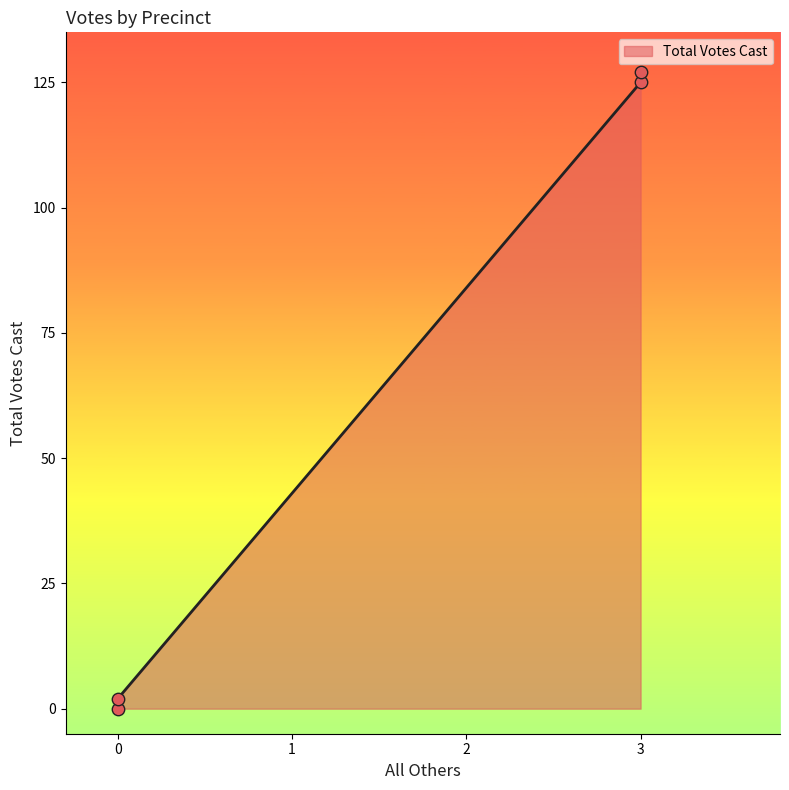

What is the change in value from Ab - Central Absentee Precinct to TOTALS?

+125